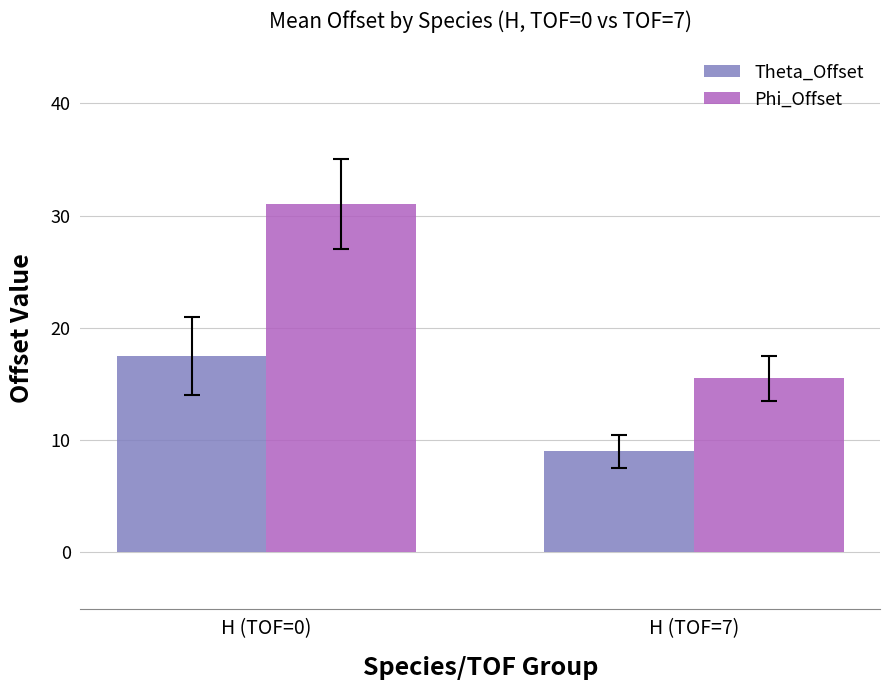

What is the value of the Phi_Offset bar at the 1st from the left?

31.0